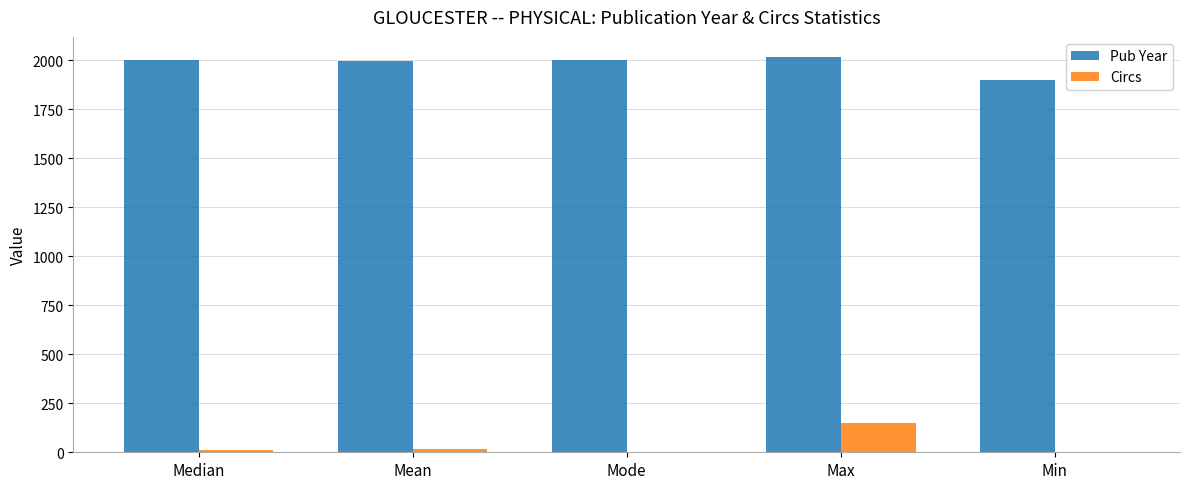

What is the highest value of the Pub Year series?

2019